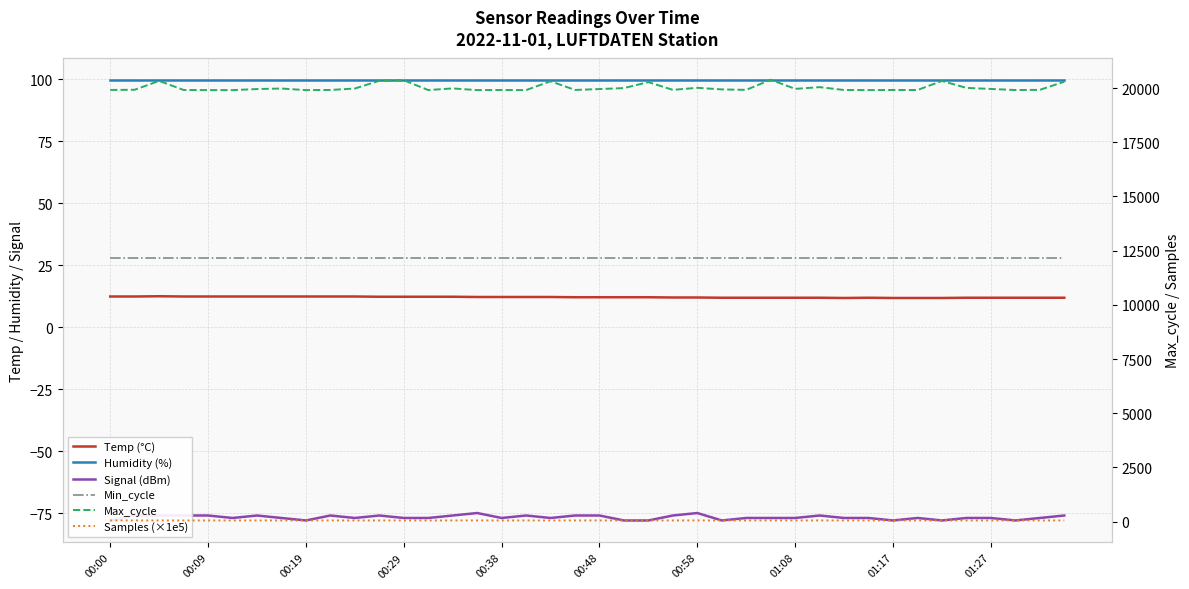

Count the number of data series in this chart.

6